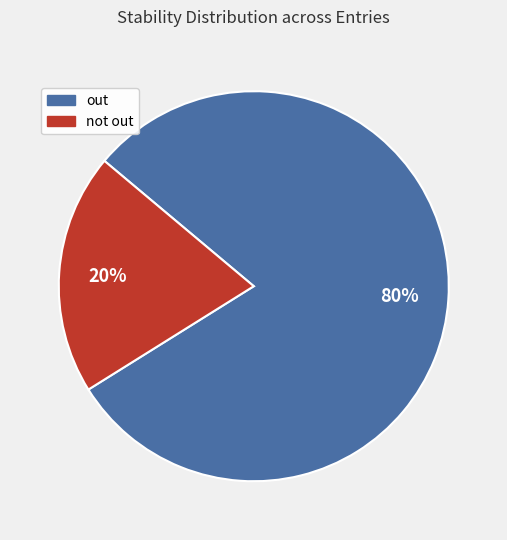

Is there any slice that represents more than half of the pie?

Yes